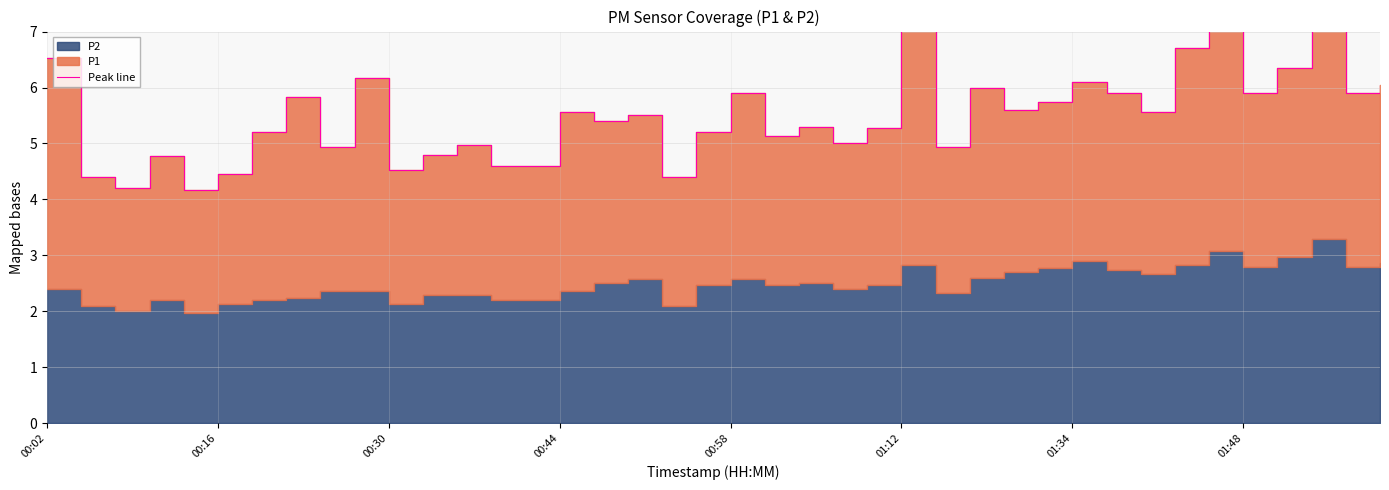

Which category has the highest value across all series?

01:12